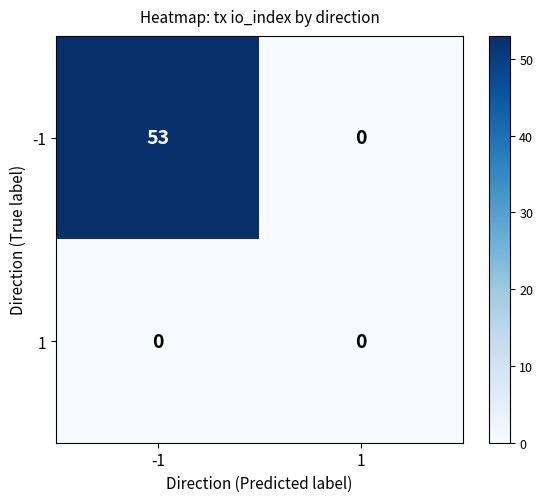

At -1, list the series in order from smallest to largest.

1, -1